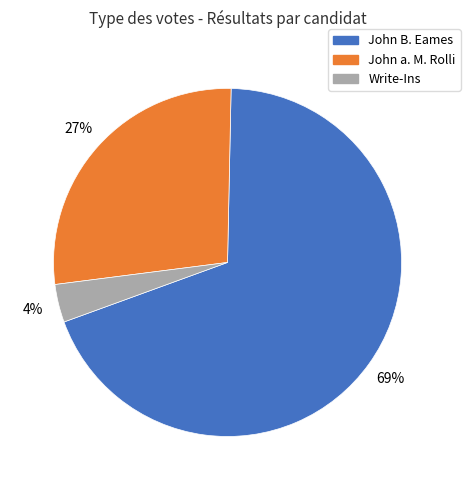

To the nearest percent, what percentage of the pie is John B. Eames?

69%